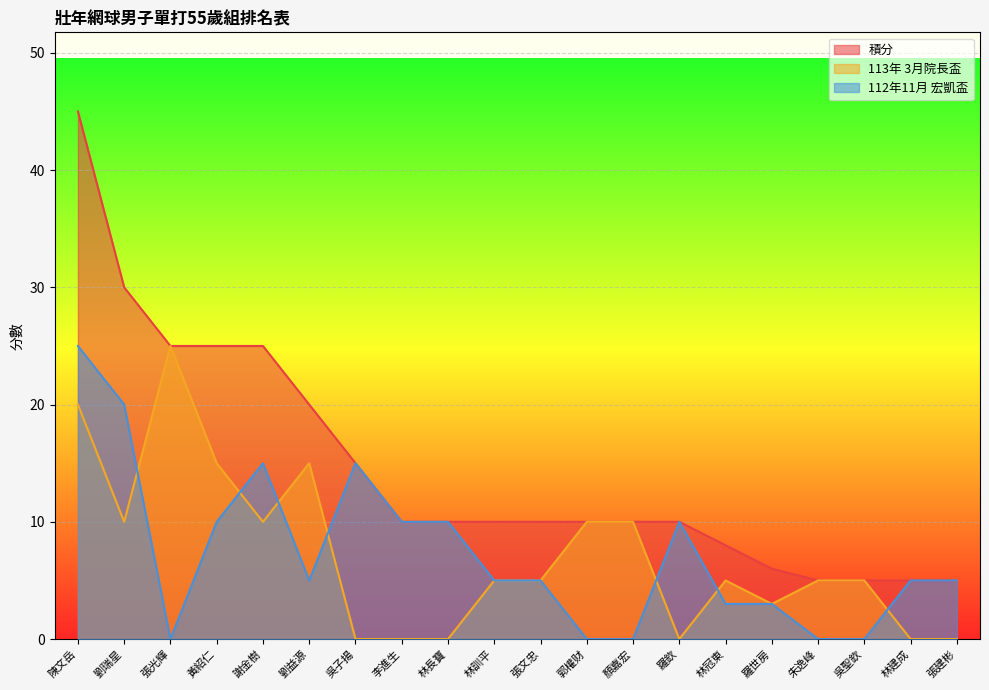

True or false: 112年11月 宏凱盃 and 積分 cross at least once.

False